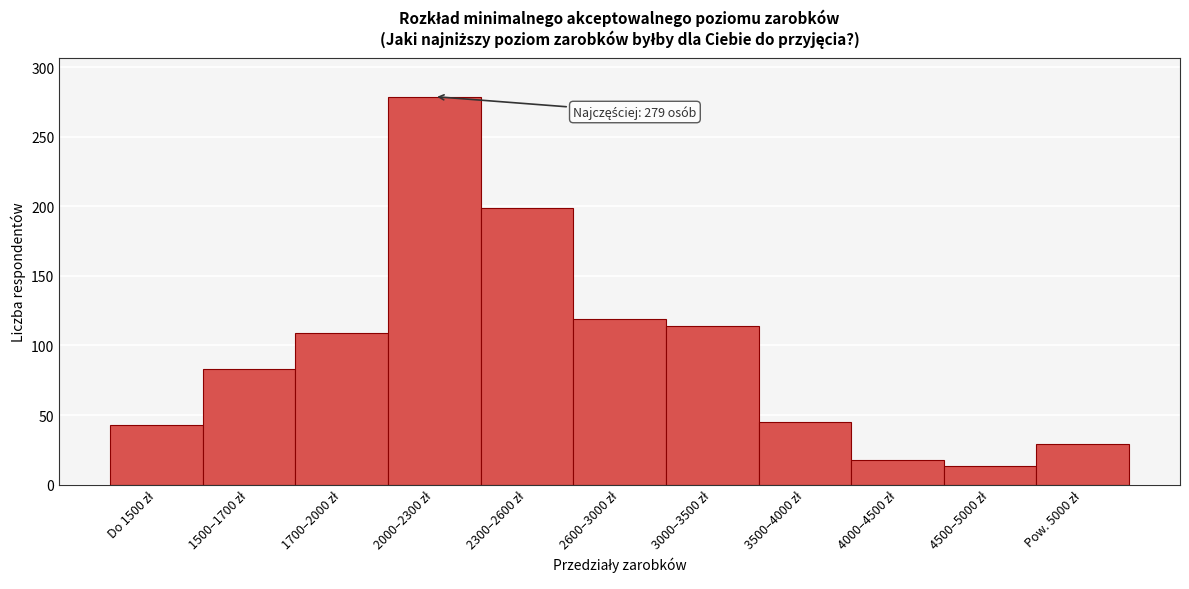

Reading left to right, transcribe all the data shown in this chart.

43	83	109	279	199	119	114	45	18	13	29